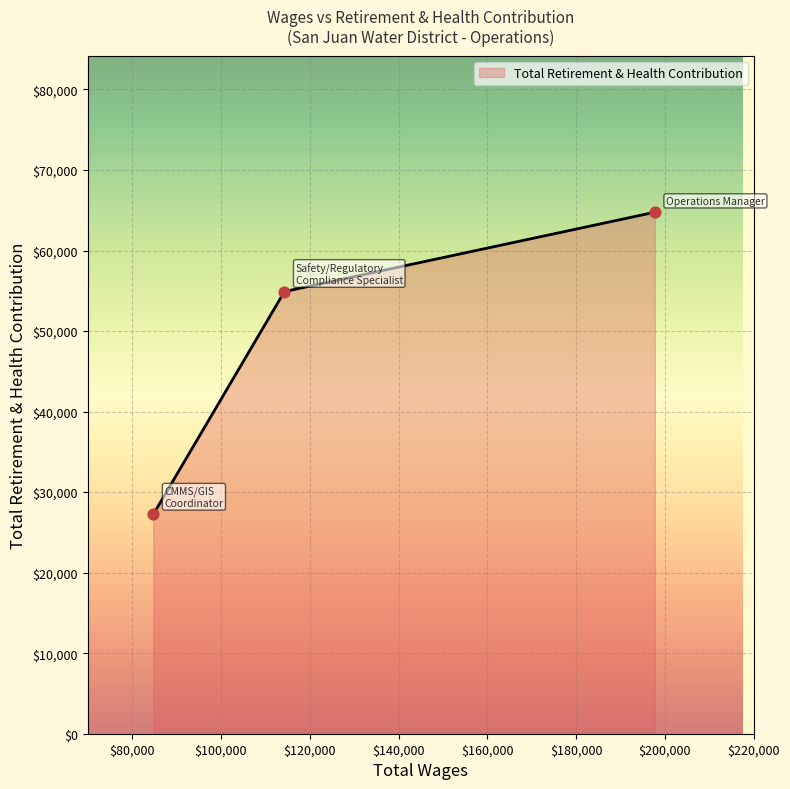

Between 84756.0 and 197730.0, which is larger?

197730.0